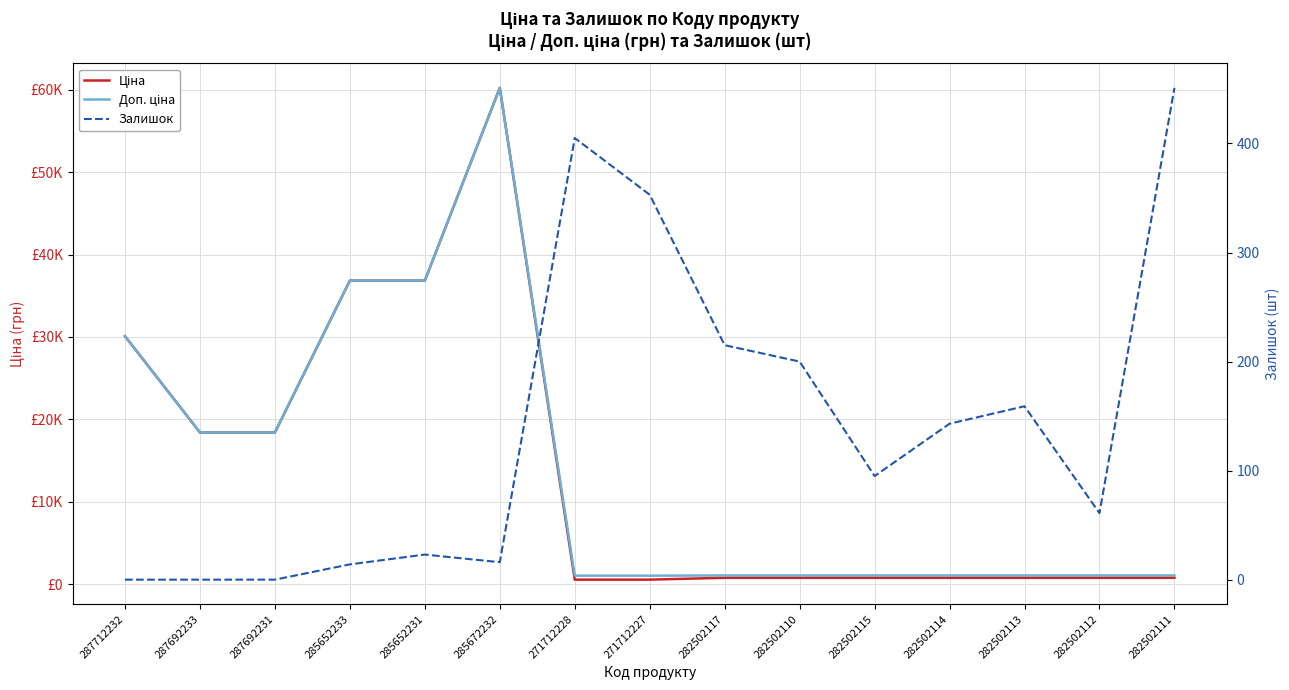

Between 282502111 and 285652231, which is larger?

285652231